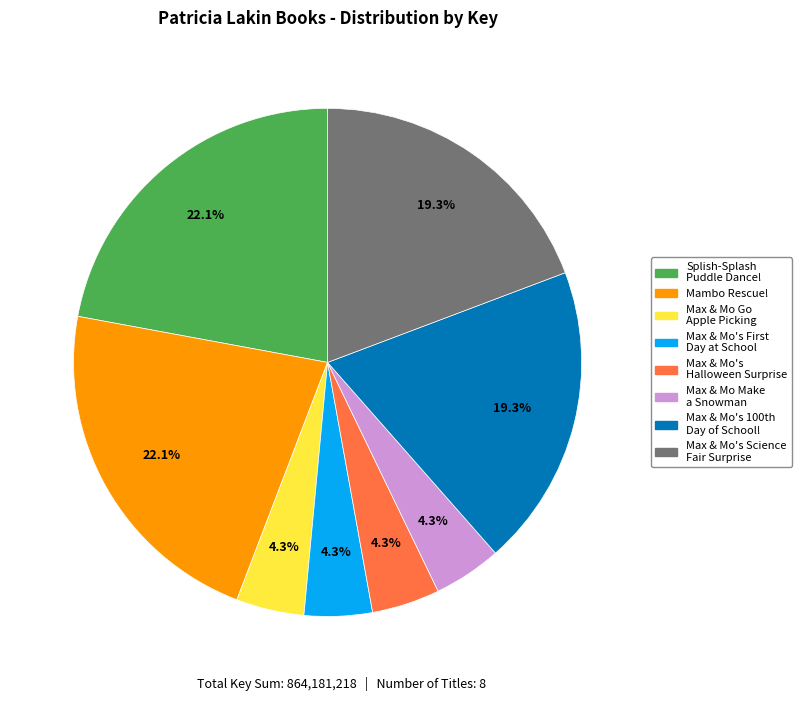

Count the number of slices in the pie.

8